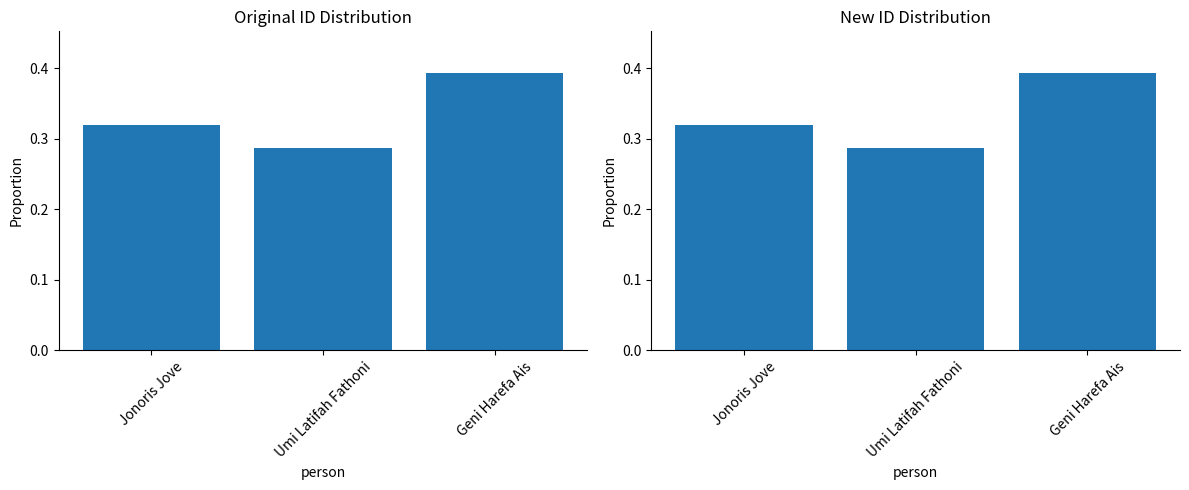

What position from the left is Jonoris Jove?

1